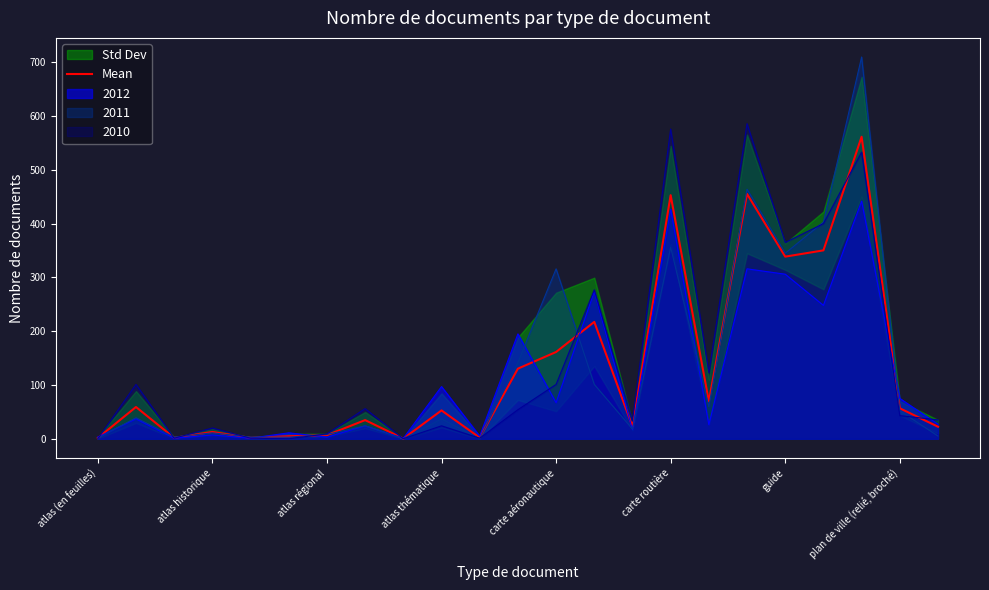

True or false: 2012 has a value of 97.0 at atlas thématique.

True